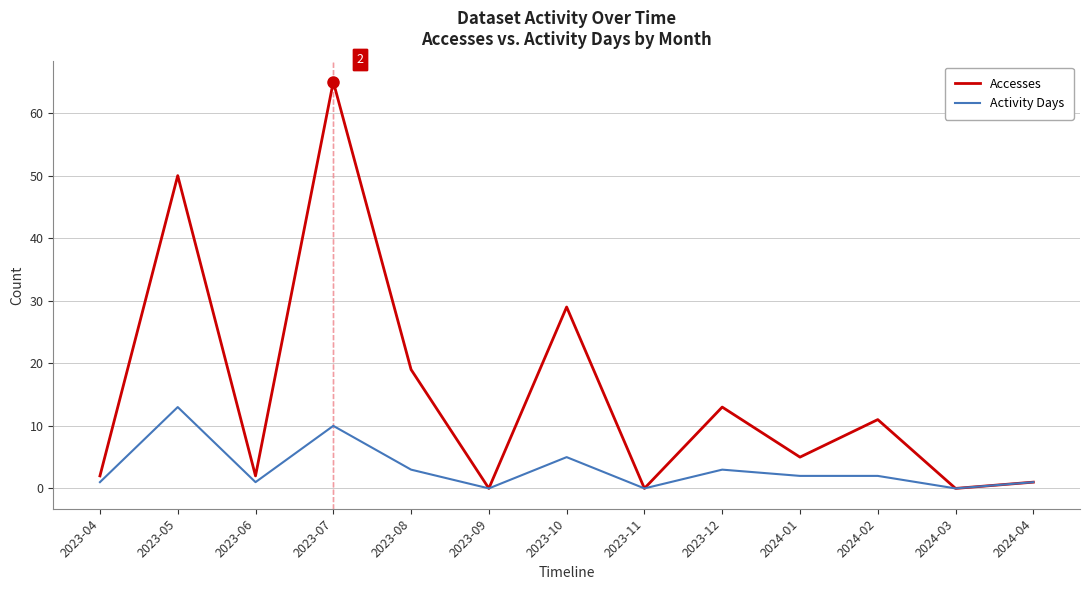

How many series are shown in this chart?

2